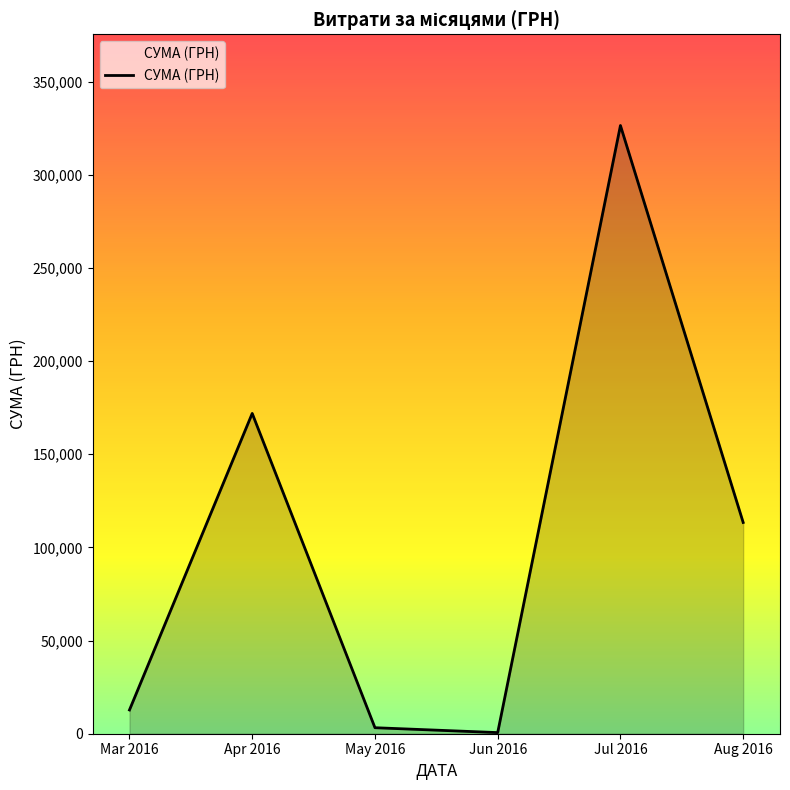

How many lines are shown in the chart?

1